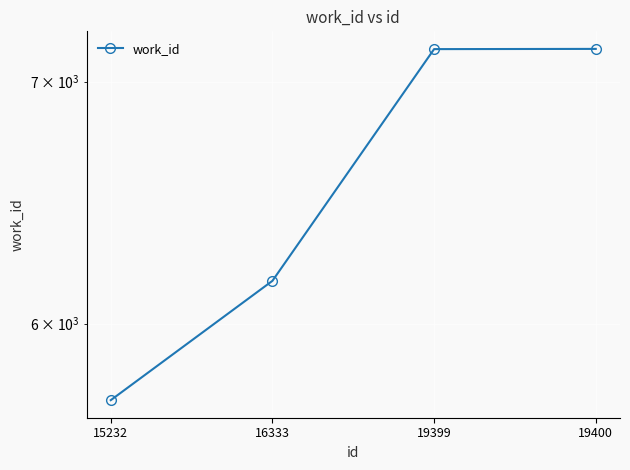

Reading right to left, list all the values displayed in this chart.

7147	7146	6166	5715